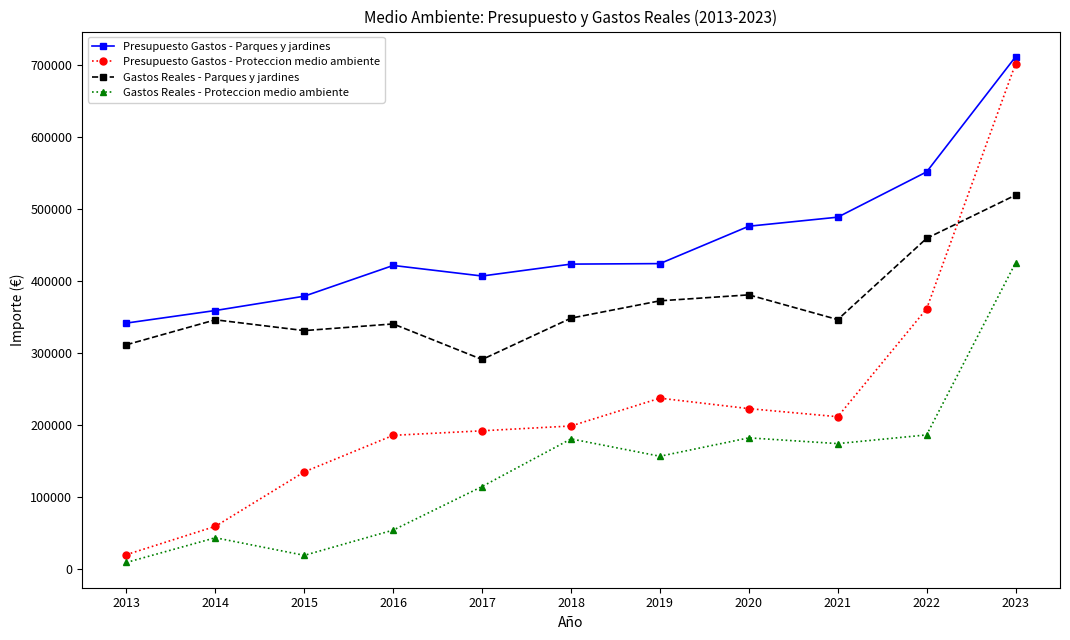

At which label does Presupuesto Gastos - Proteccion medio ambiente first exceed 198210?

2018